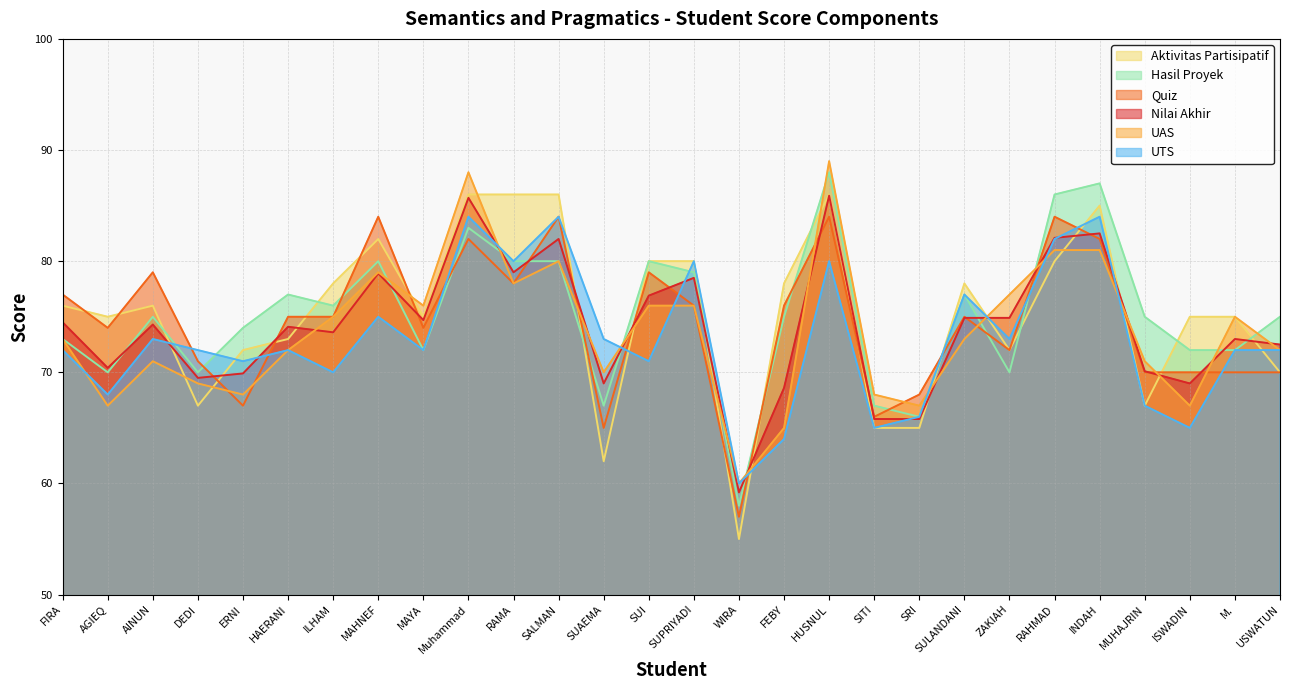

At INDAH, list the series in order from smallest to largest.

UAS, Quiz, Nilai Akhir, UTS, Aktivitas Partisipatif, Hasil Proyek